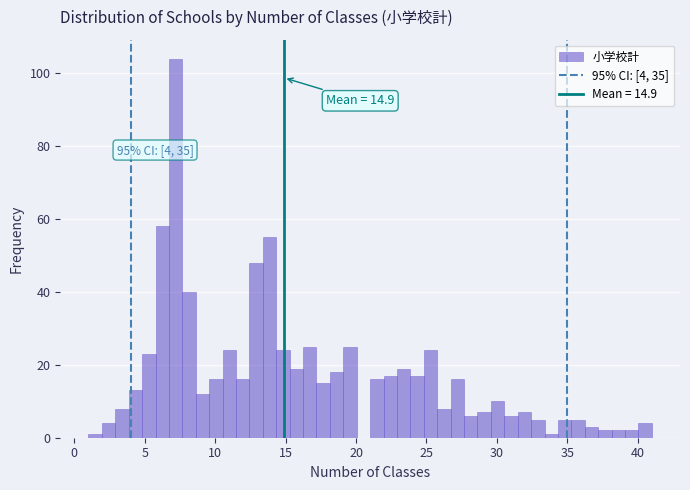

Read against the x-axis, roughly where is the centre of the tallest bar?

7.0